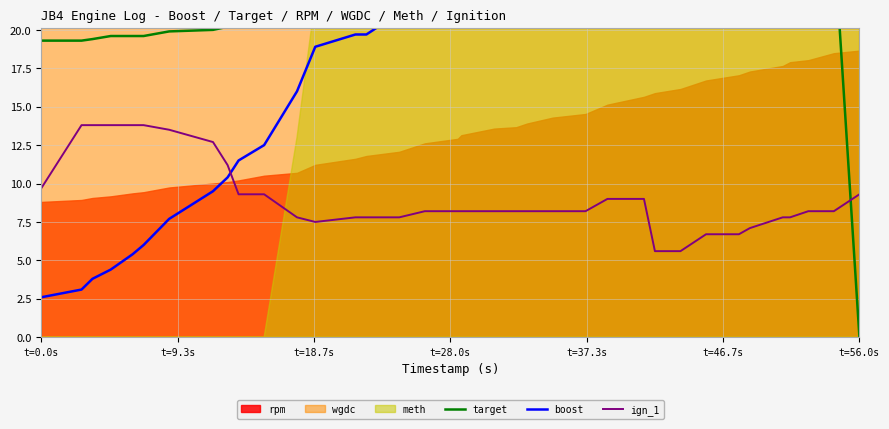

Count the number of categories in the chart.

36